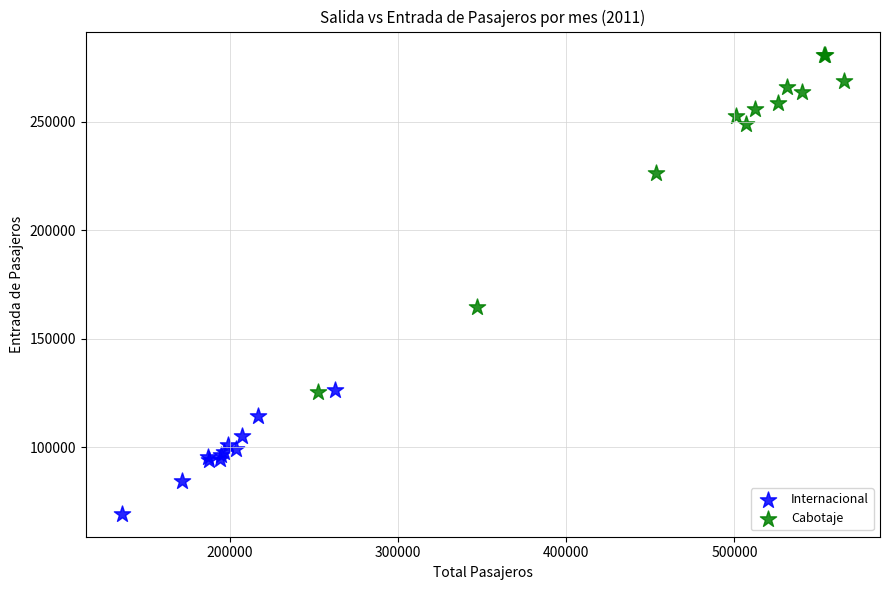

Which series contains the lowest Y value?

Internacional